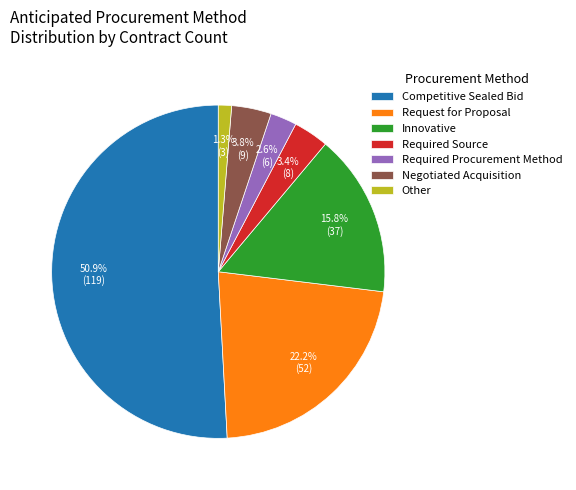

Which slice represents more than half of the pie?

Competitive Sealed Bid